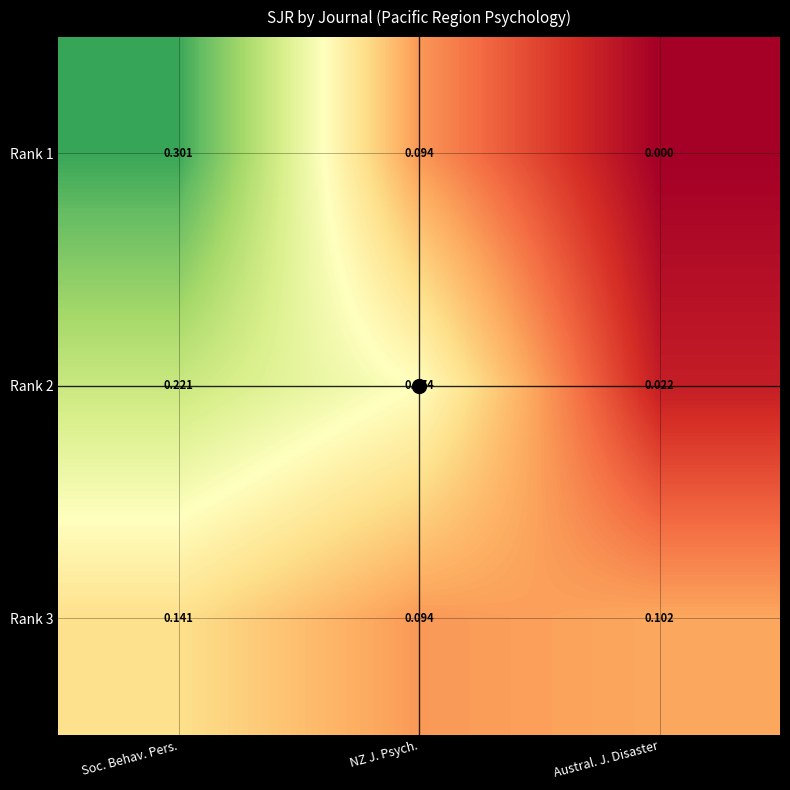

What is the maximum value shown in the chart?

0.3